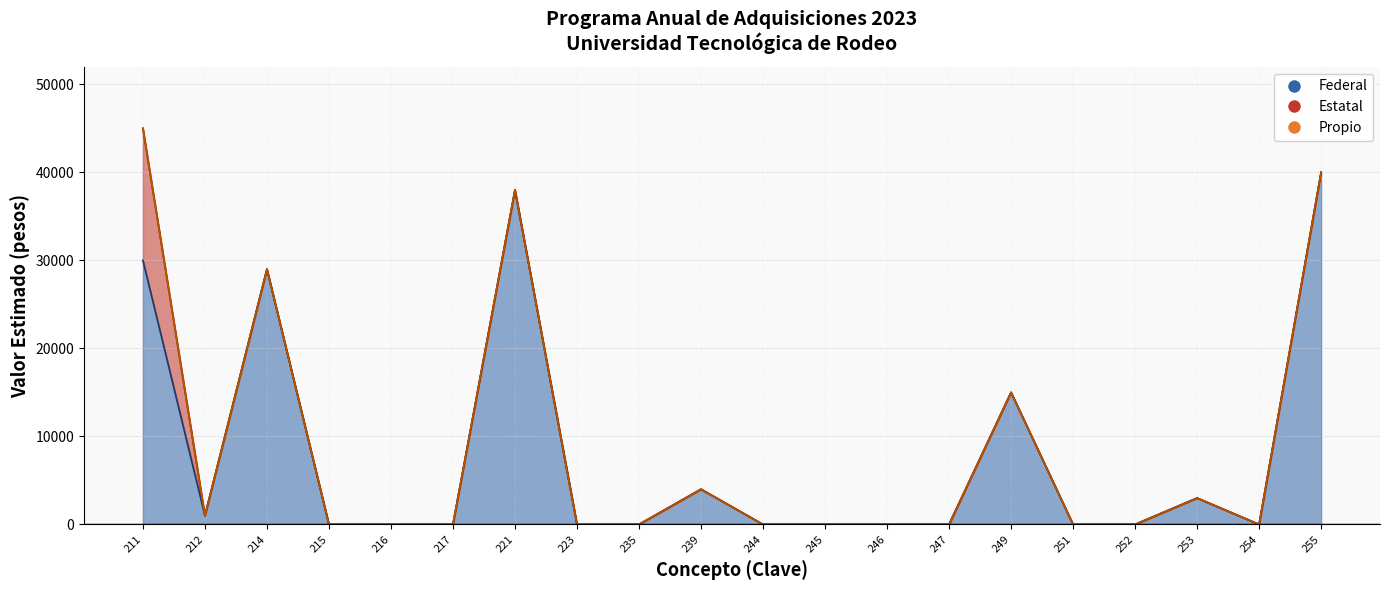

How many interior local peaks does the Federal series have?

5